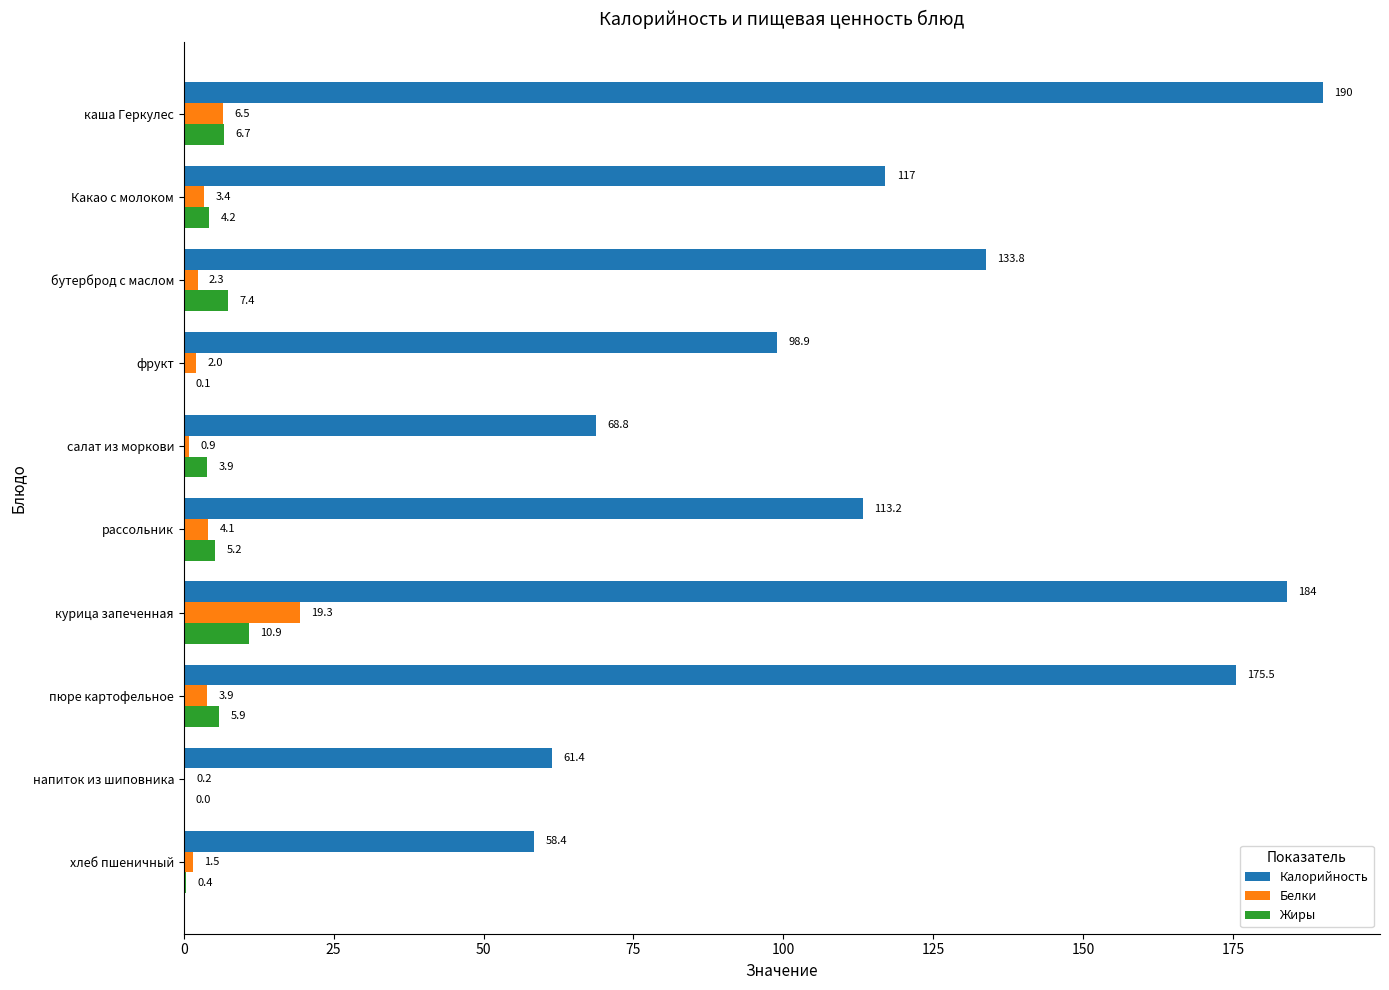

Where is Калорийность nearest to the value 124?

Какао с молоком